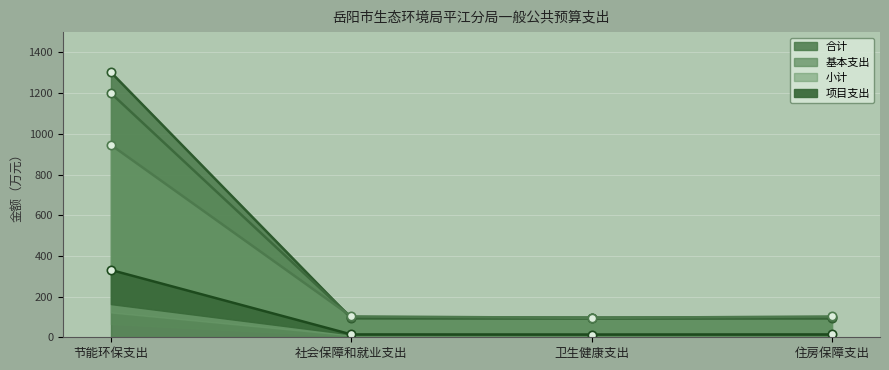

At how many categories does at least one series exceed 1167?

1